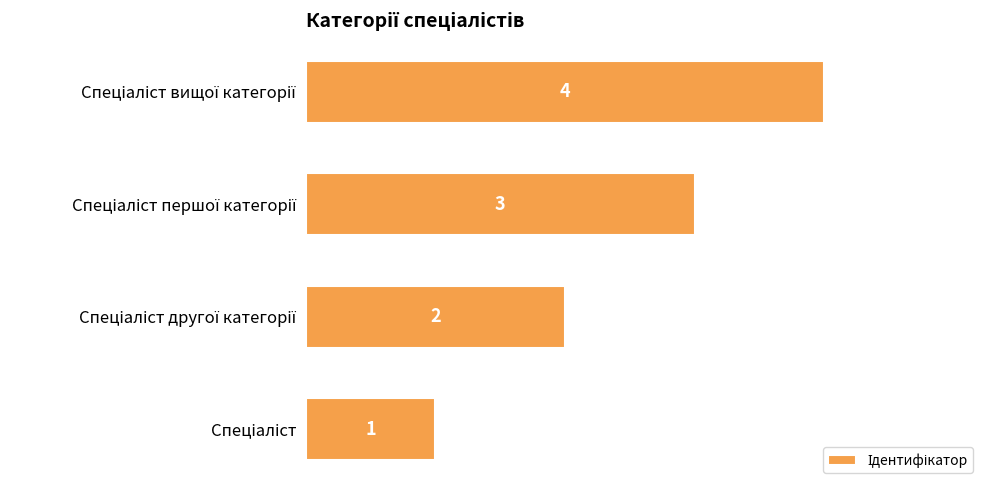

What is the greatest value displayed?

4